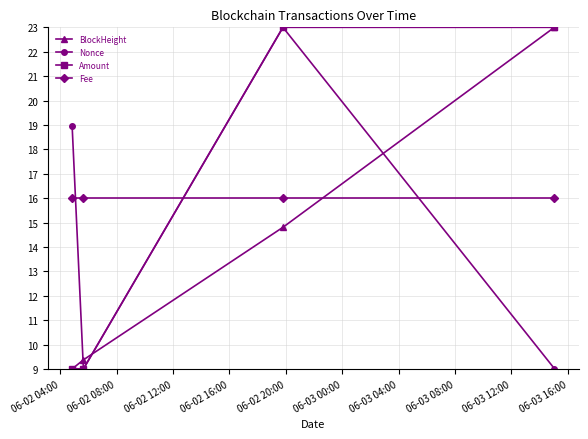

True or false: Fee and Amount cross at least once.

True